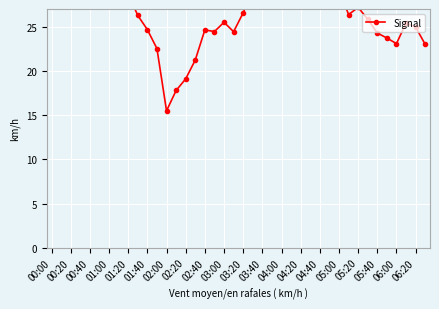

The chart shows a value of 24.3 at 05:40. True or false?

True